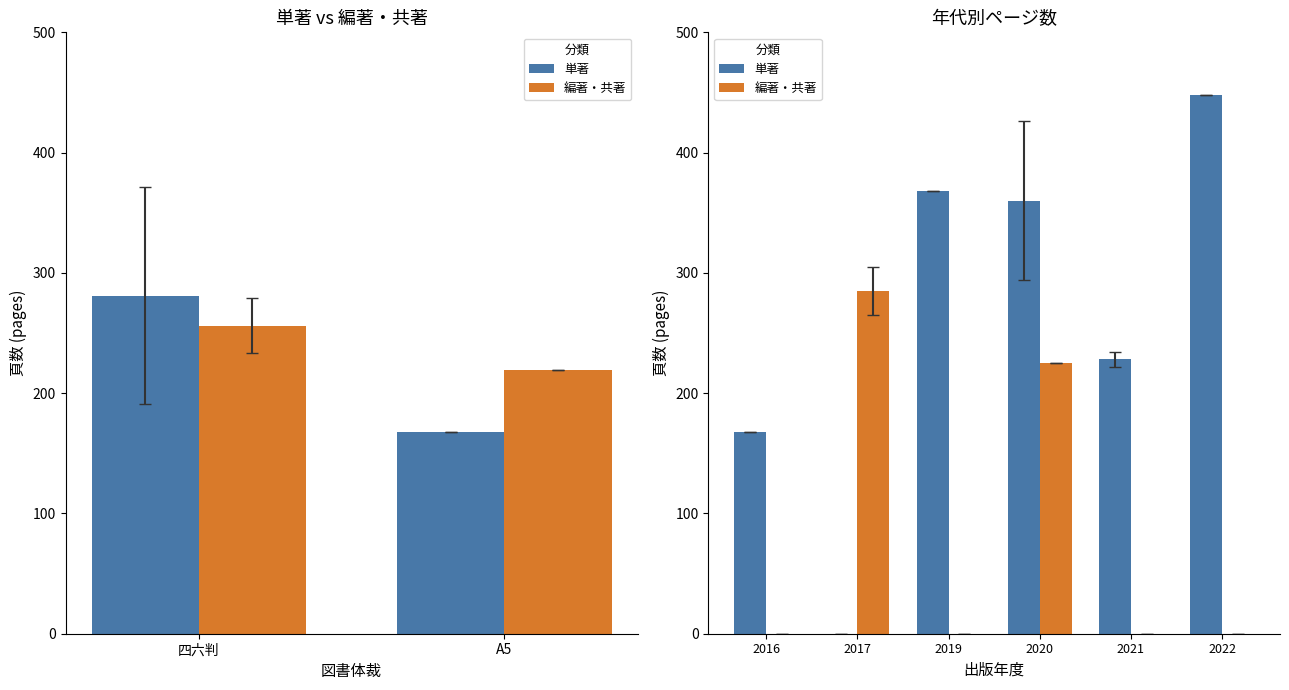

What is the average value of the 単著 series?

262